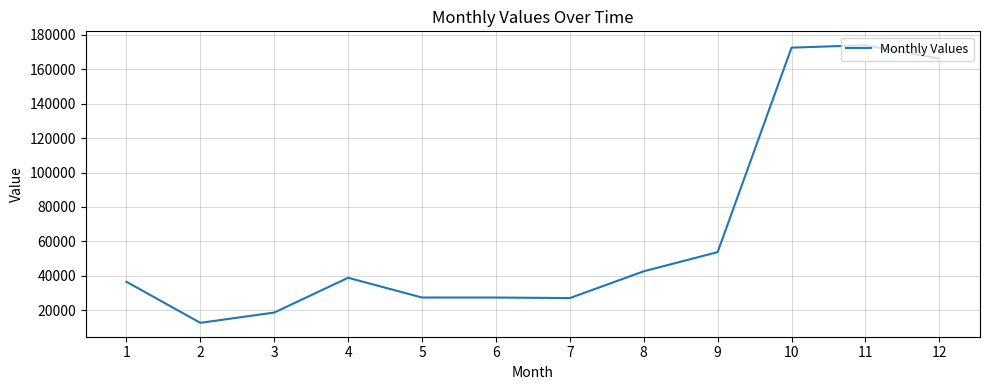

What is the minimum value shown in the chart?

12754.8